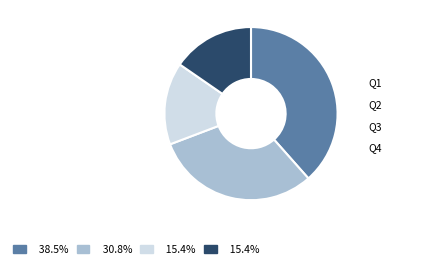

Approximately how many times larger is the value at Q4 compared to Q2?

0.5